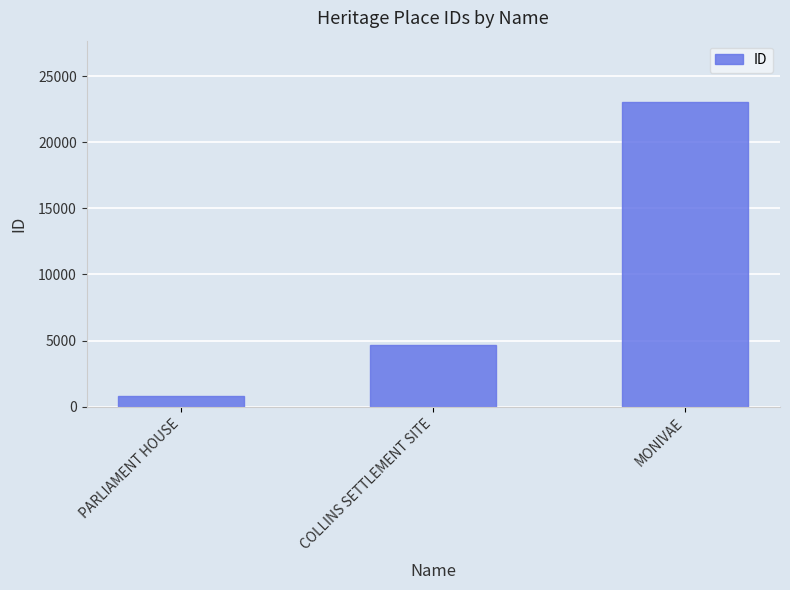

Which category has the lowest value across all series?

PARLIAMENT HOUSE